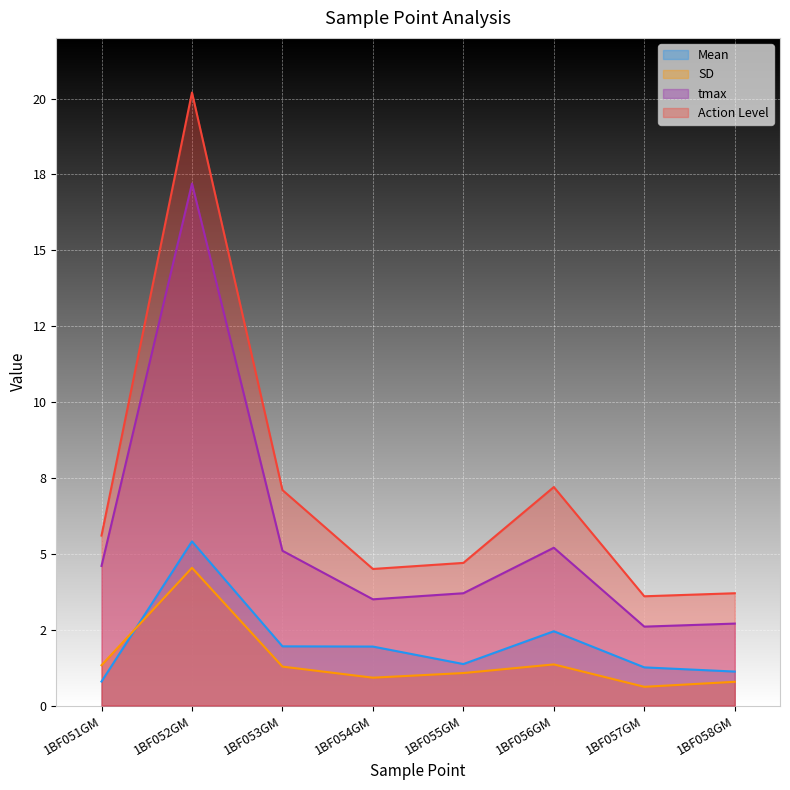

What is the sum of all Mean values?

16.3